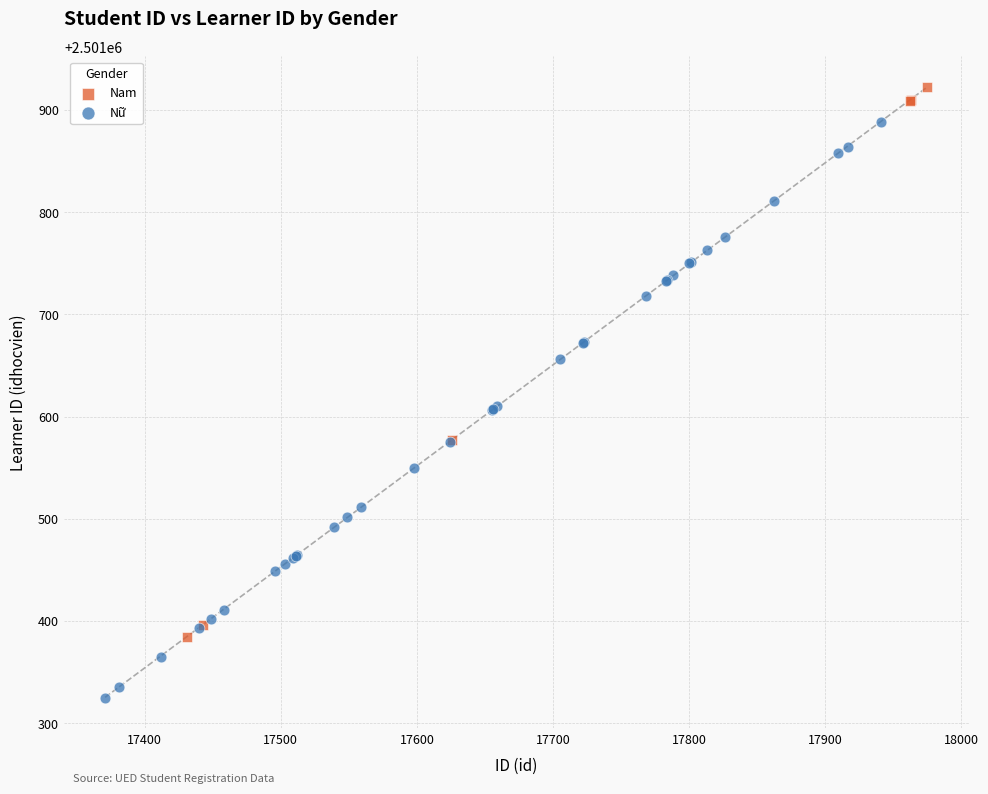

Which series contains the highest Y value?

Nam